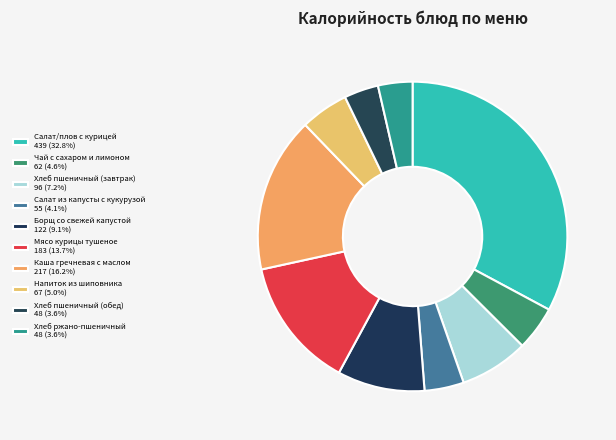

The Мясо курицы тушеное slice represents 19% of the pie. True or false?

False